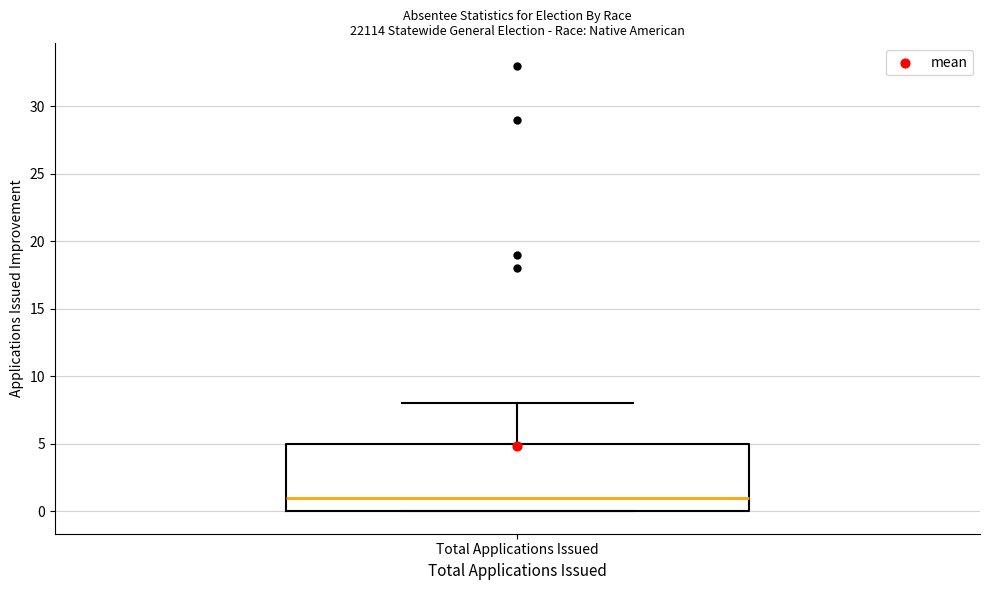

Transcribe this box plot: give where the median line is, the range the box spans, and where the two whiskers end, as read against the y-axis. The values are not printed on the chart, so give them approximately, as read against the axis.

median 1, box 0 to 5, whiskers 0 to 8